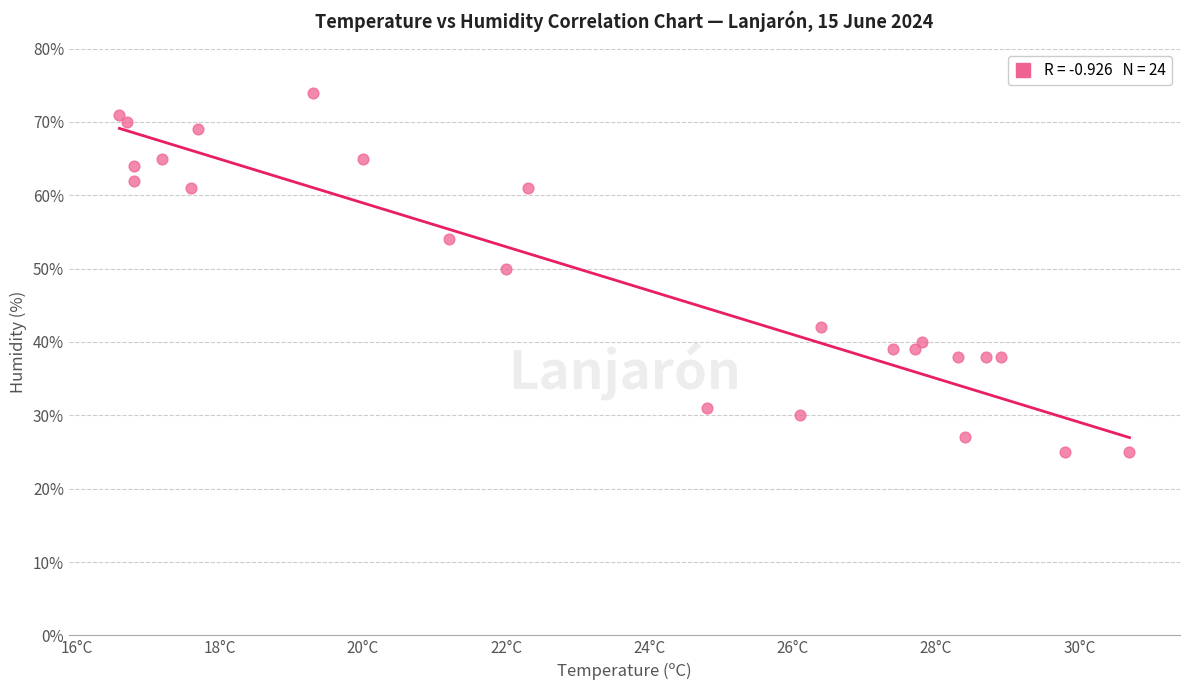

What Y value in the scatter plot is closest to 49?

50